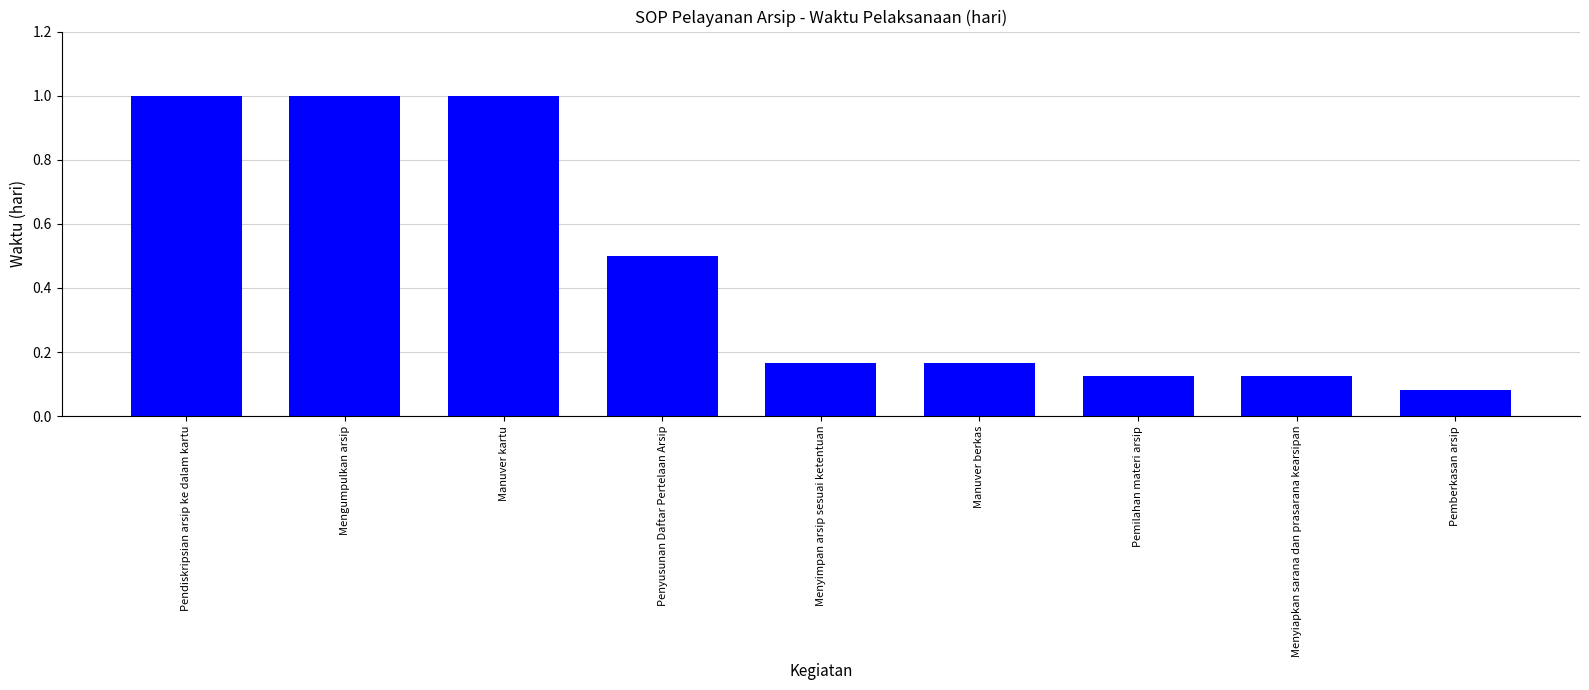

What is the label of the 2nd bar from the right?

Menyiapkan sarana dan prasarana kearsipan